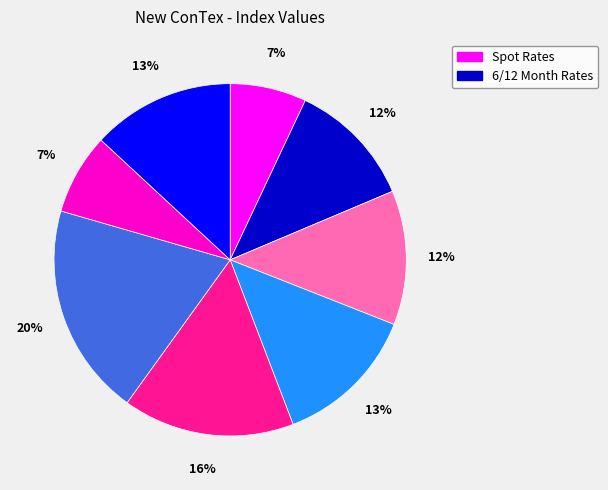

Does any single category account for the majority?

No